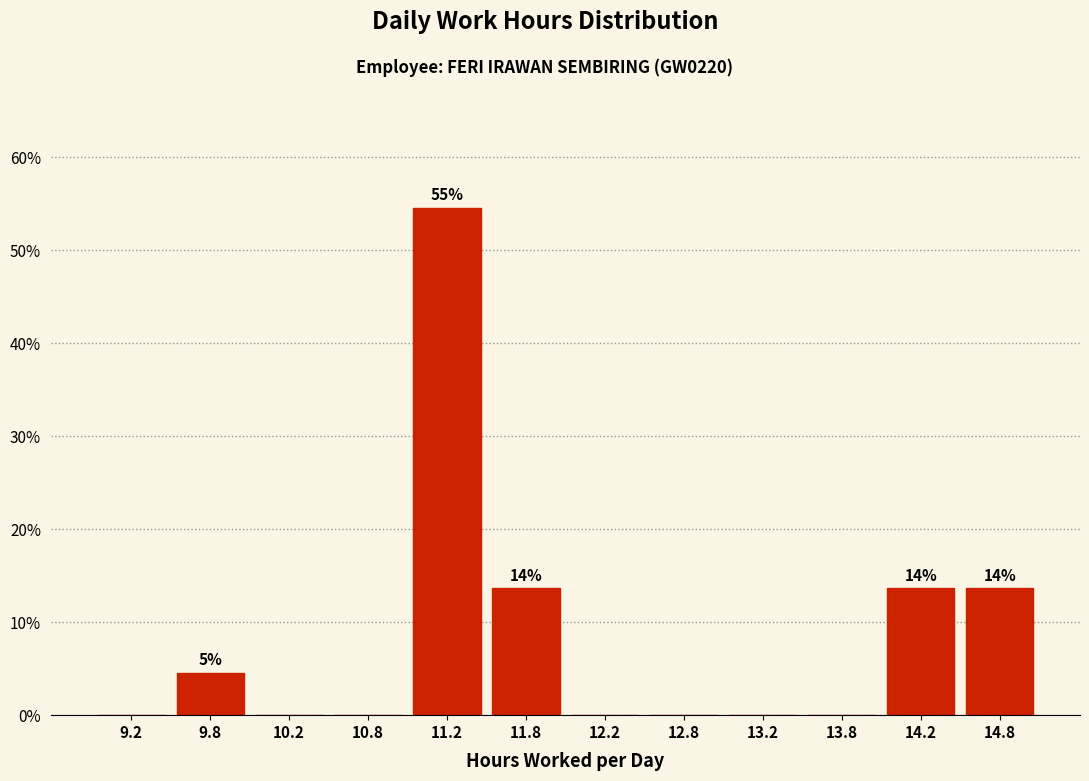

Over which range of the x-axis is the bar tallest?

11.0 to 11.5